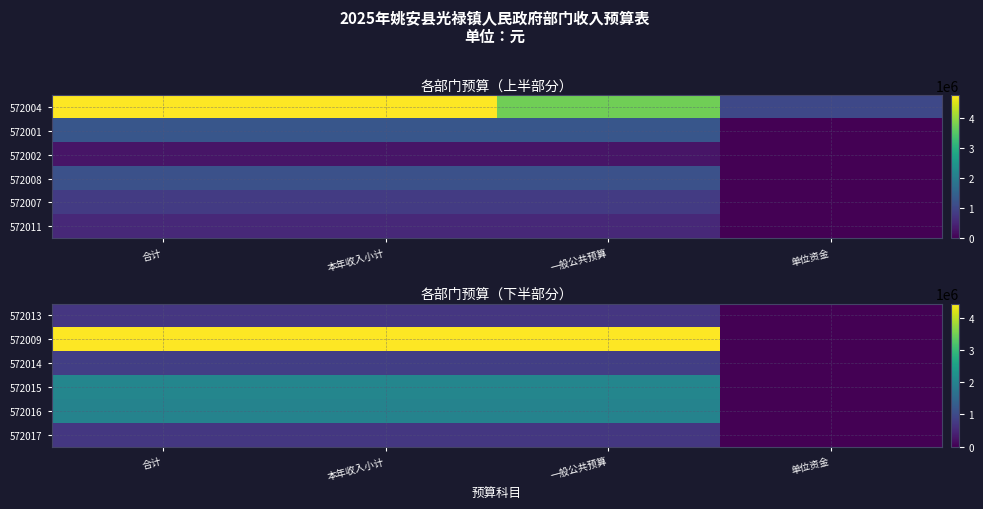

What is the spread (max minus min) of values at 一般公共预算?

3738445.4